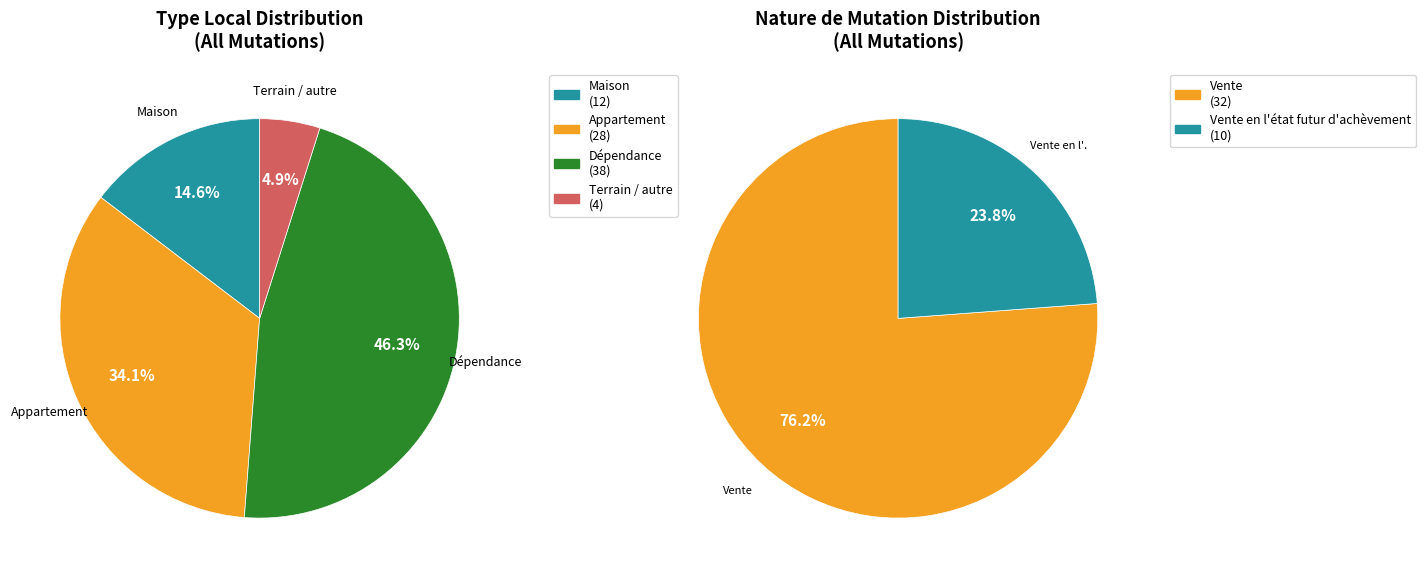

Approximately how many times larger is the value at Appartement compared to Maison?

2.3